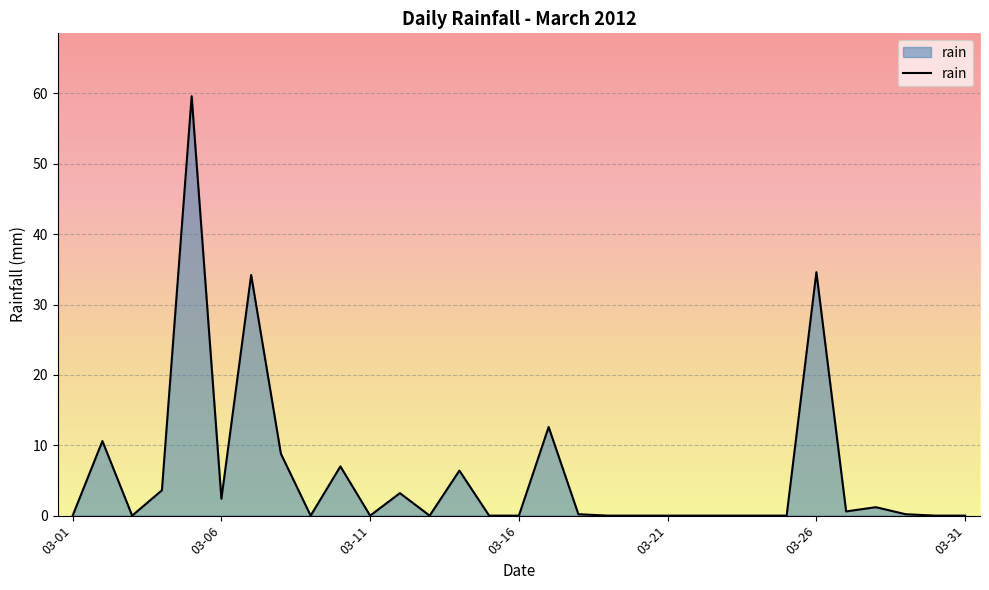

What is the maximum value shown in the chart?

59.6